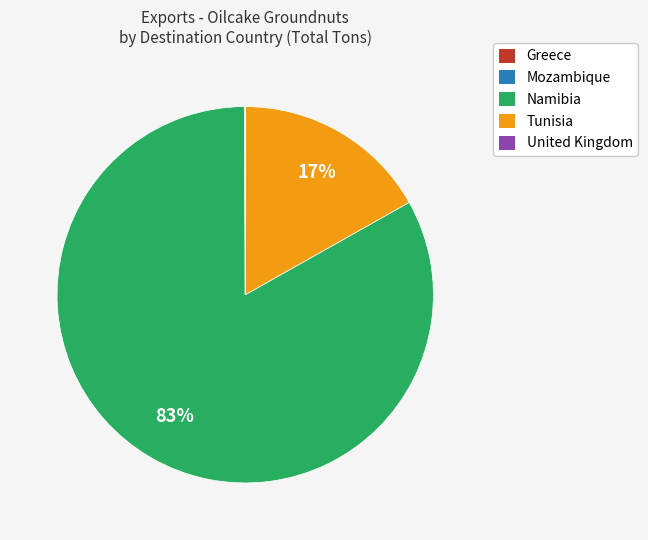

Which category has the biggest portion of the pie?

Namibia